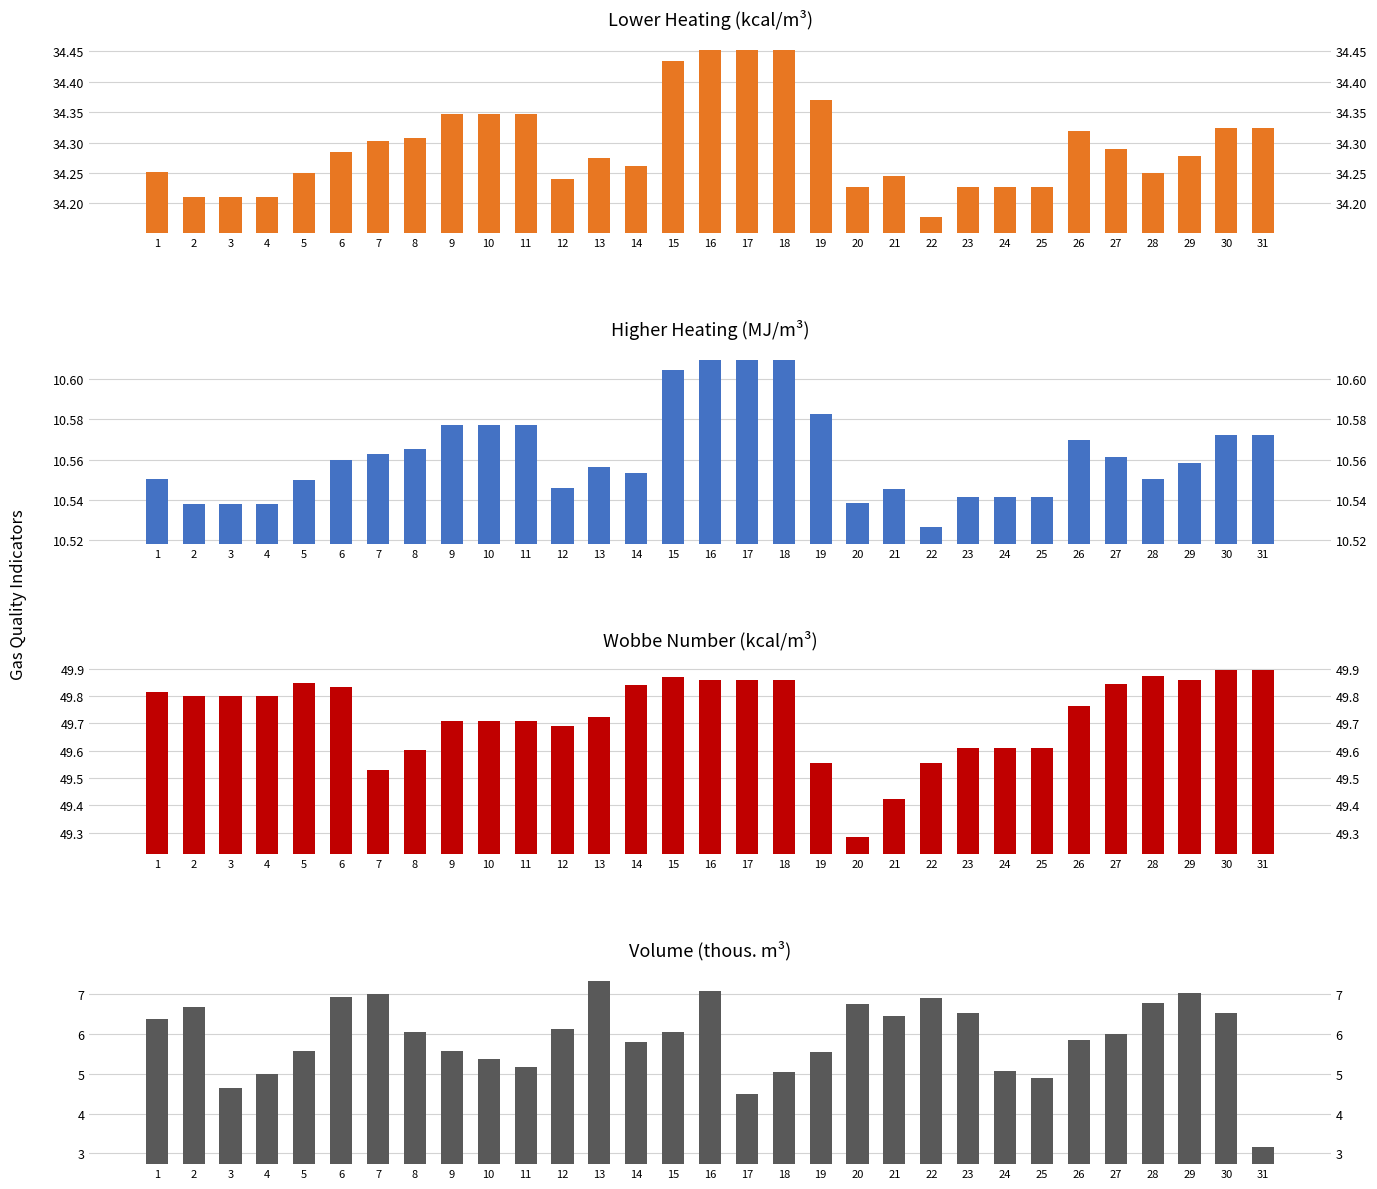

What is the value of the Volume (thous m3) bar at the 17th from the left?

4.5